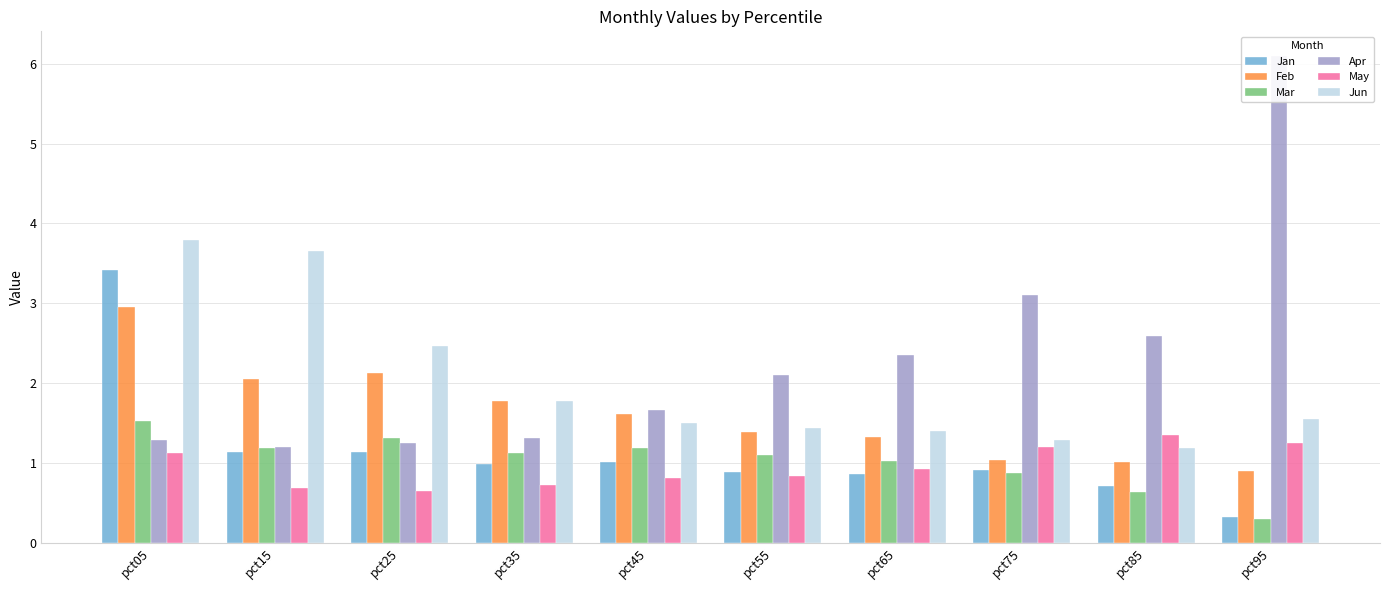

Is the value of Jun at pct15 greater than the value of May at pct55?

Yes